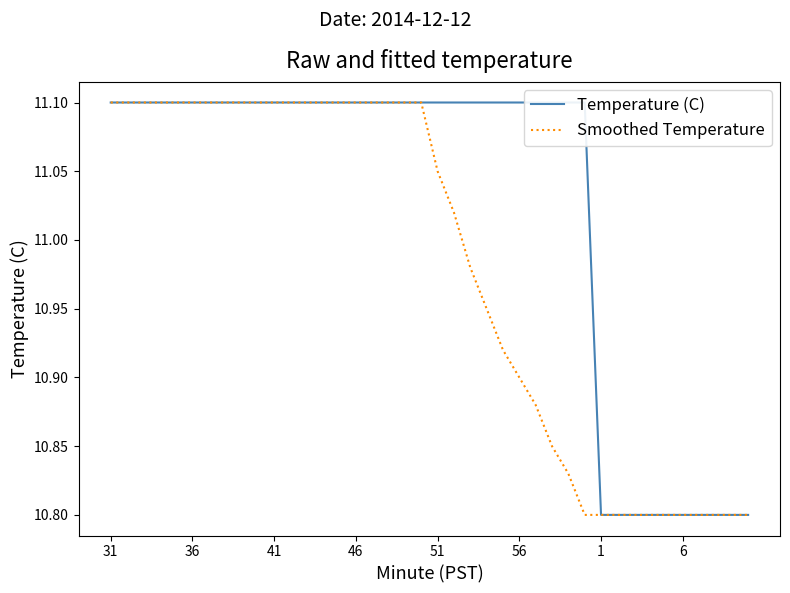

List the series in order of their peak value, lowest first.

Temperature (C), Smoothed Temperature